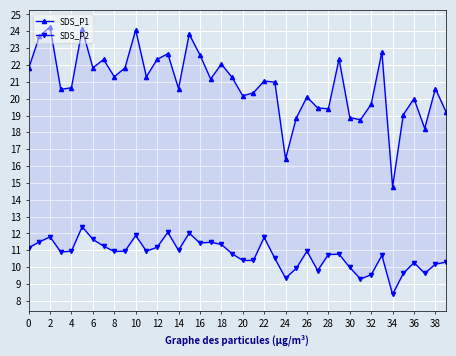

The SDS_P2 series shows 2.7 at 26. True or false?

False